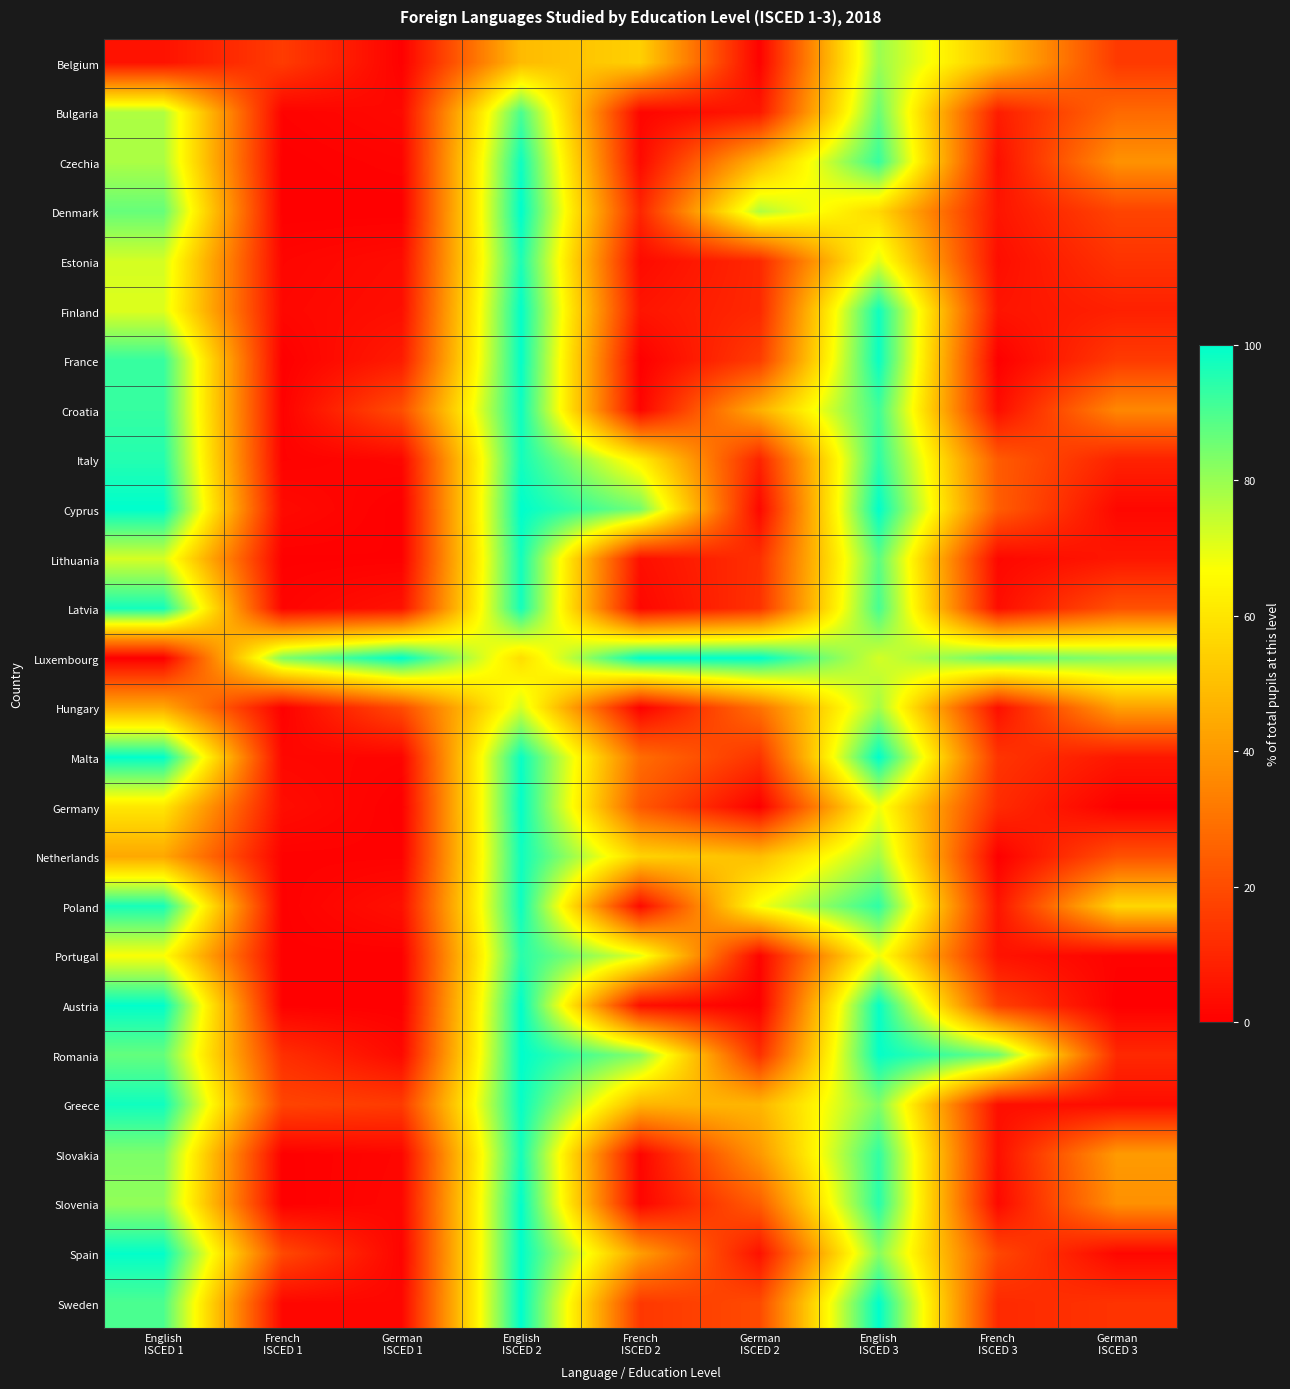

Rank the series by their maximum value, from lowest to highest.

Hungary, Belgium, Bulgaria, Portugal, Estonia, Slovakia, Italy, Latvia, Lithuania, Netherlands, Czechia, Croatia, Poland, Greece, France, Germany, Finland, Slovenia, Austria, Romania, Spain, Denmark, Cyprus, Luxembourg, Malta, Sweden